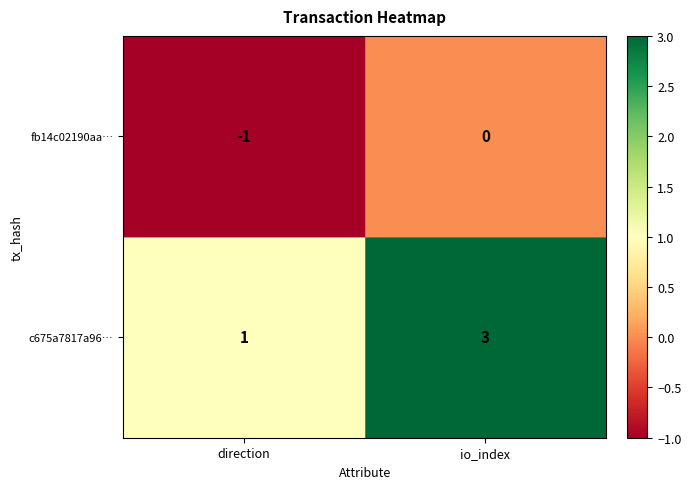

Which series has the largest total across all categories?

c675a7817a96…